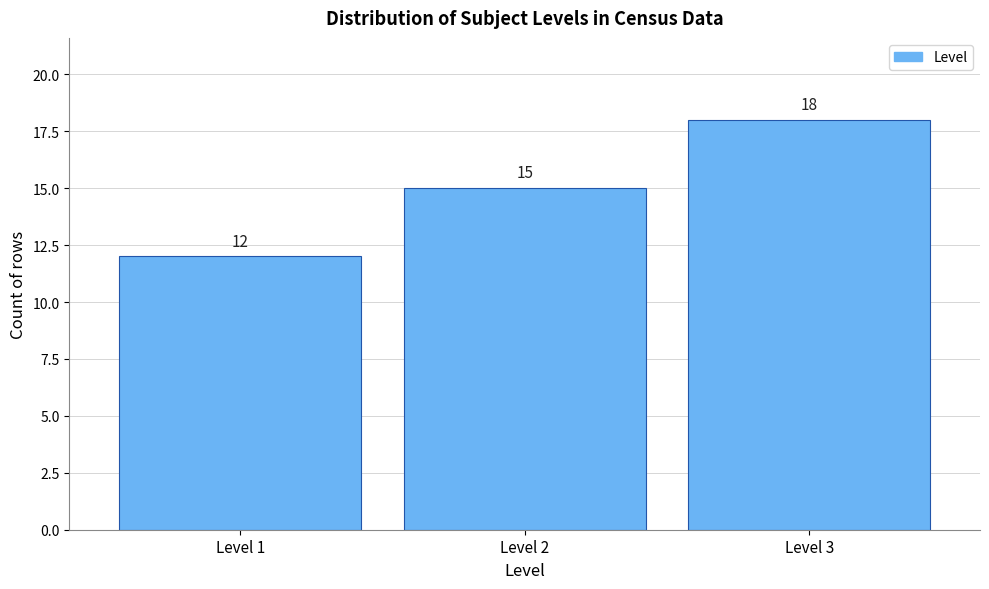

Over which range of the x-axis is the bar tallest?

2.5 to 3.5